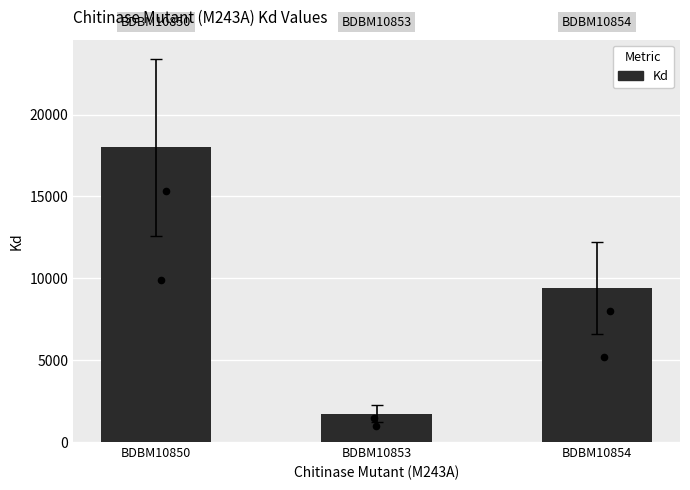

What is the ratio of the value at BDBM10854 to the value at BDBM10850?

0.5